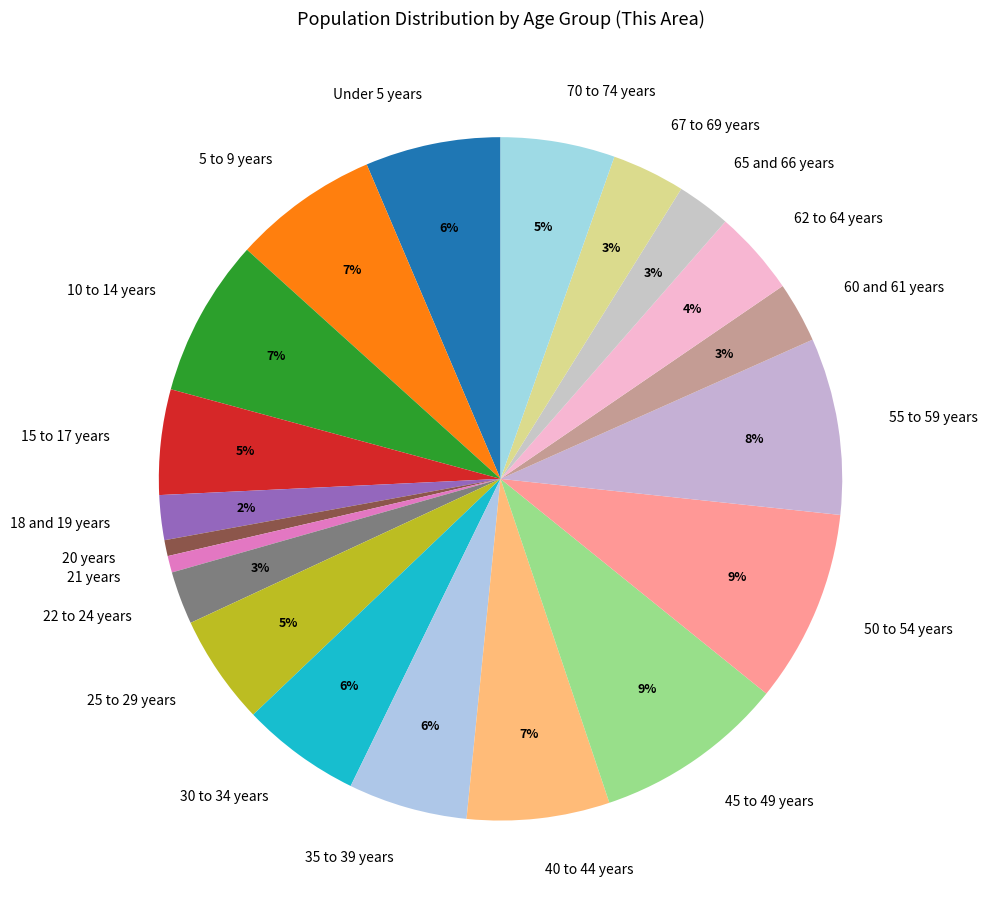

Is there a majority slice in this chart?

No